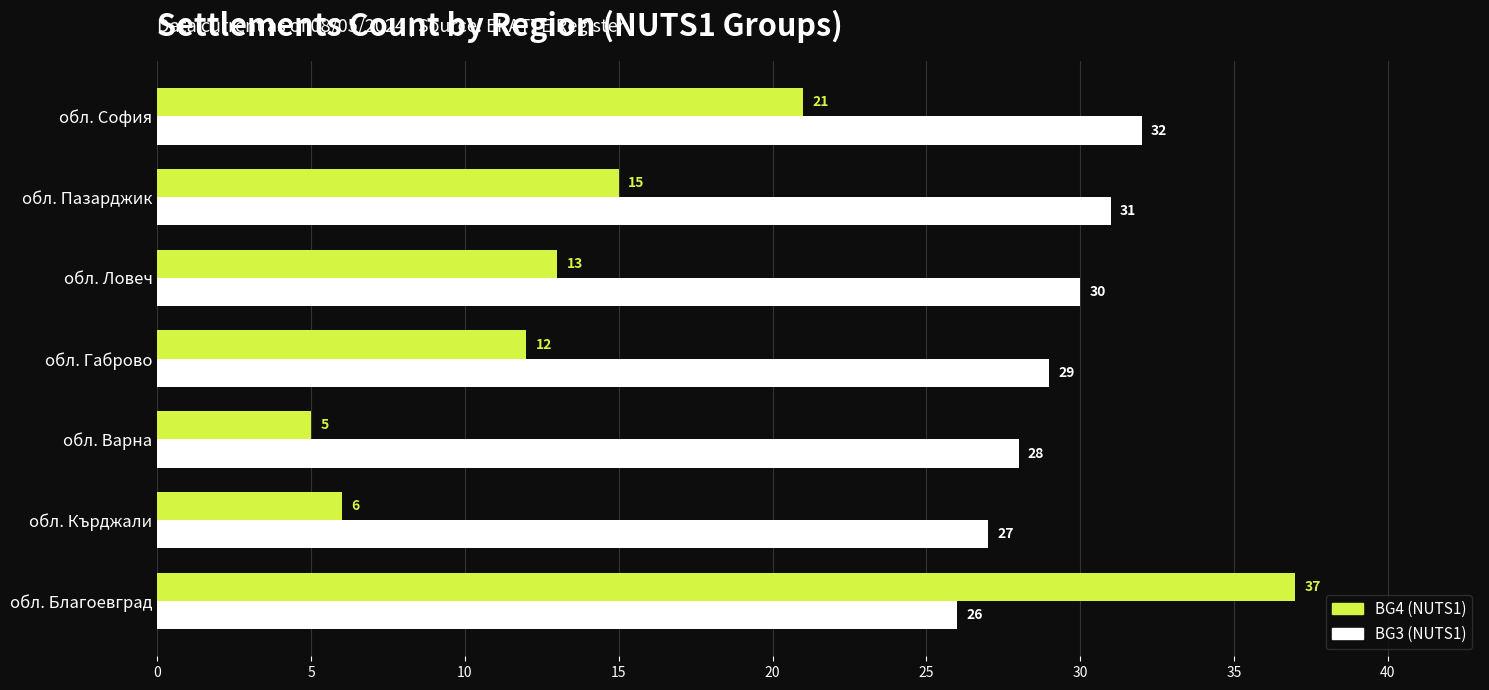

What is the greatest value displayed?

37